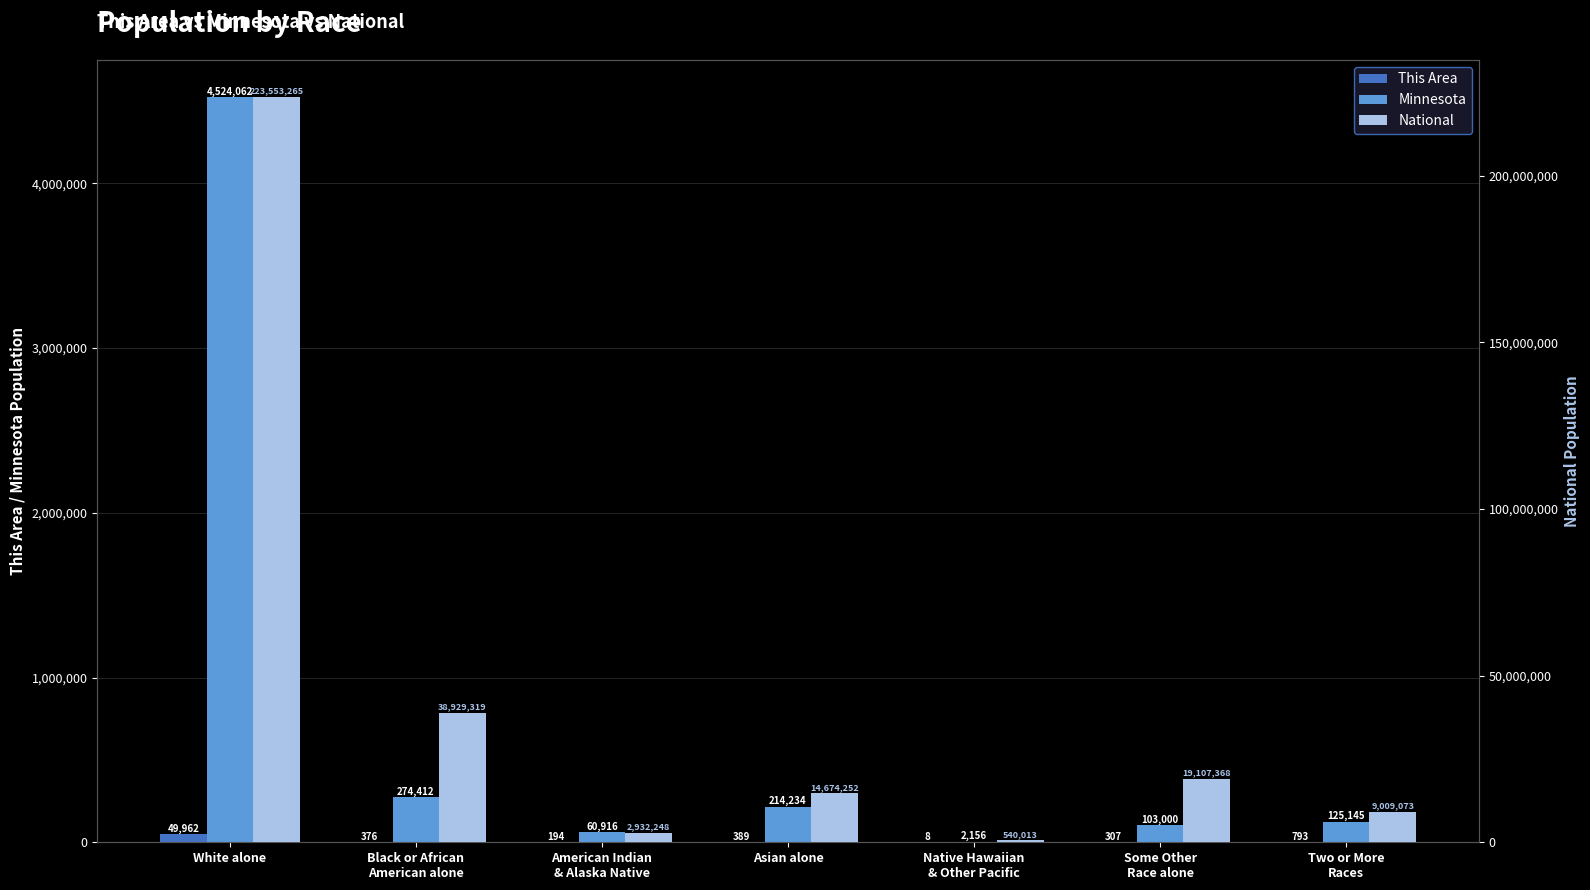

Rank the categories by Minnesota value from highest to lowest.

White alone, Black or African
American alone, Asian alone, Two or More
Races, Some Other
Race alone, American Indian
& Alaska Native, Native Hawaiian
& Other Pacific